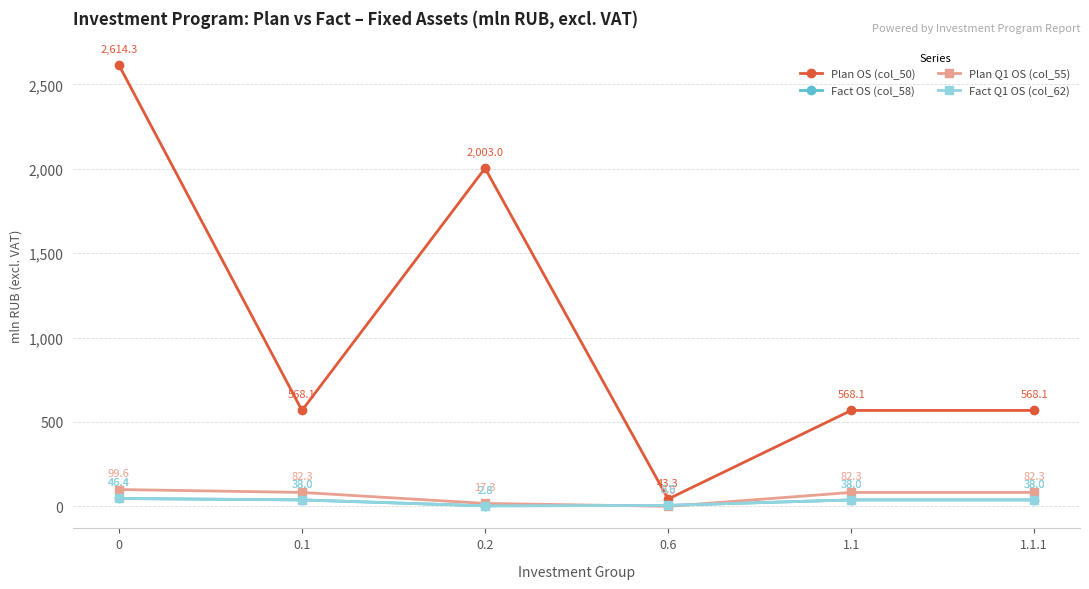

What is the total value across all series at 0.1?

726.4